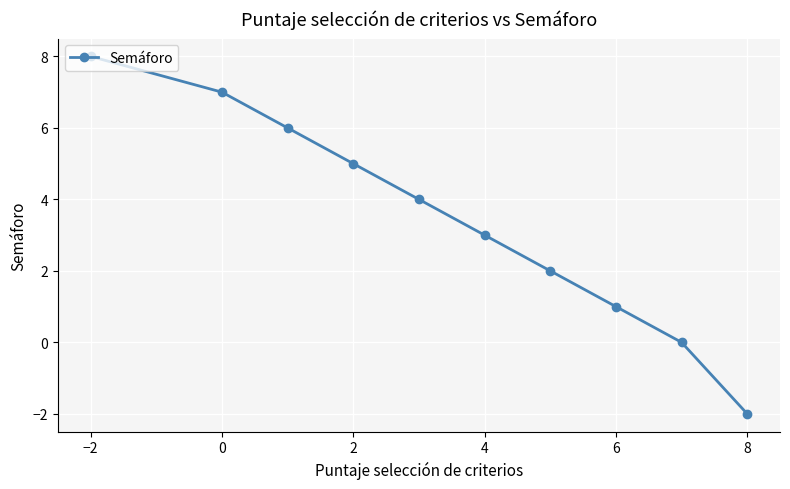

True or false: there are more than 2 points higher than both neighbors.

False